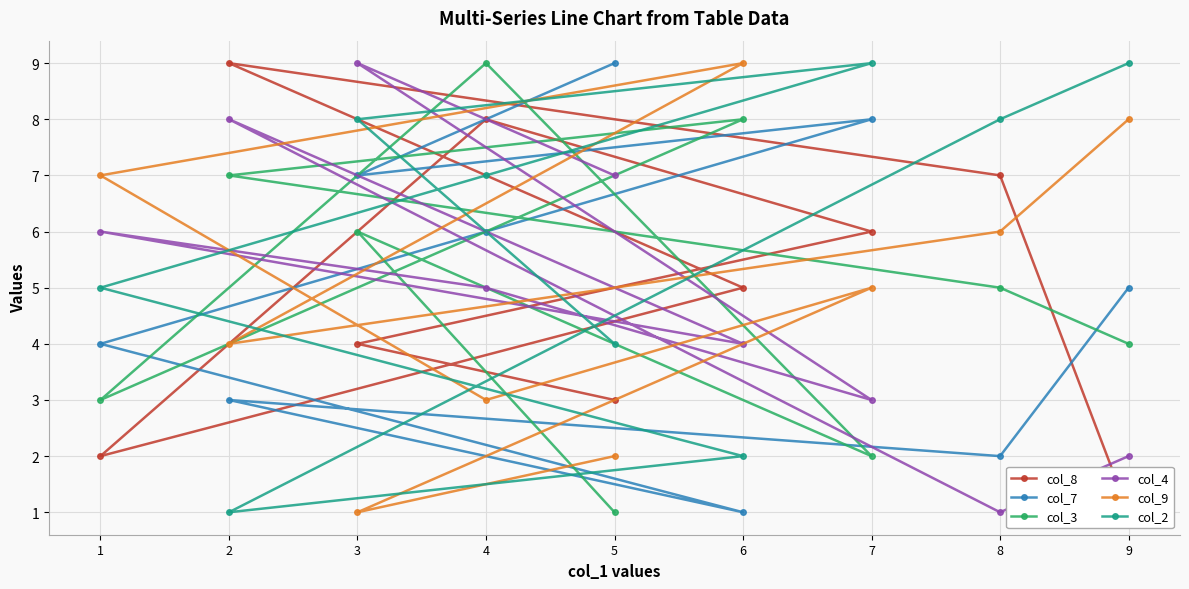

What is the average value of the col_9 series?

5